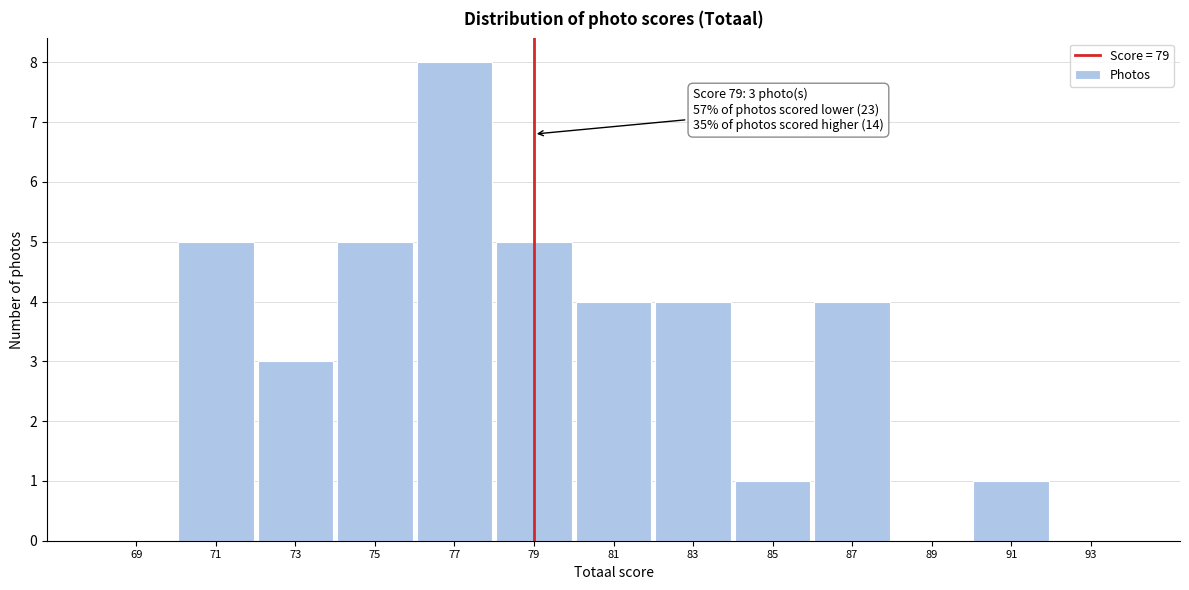

Which range on the x-axis has the tallest bar?

76 to 78